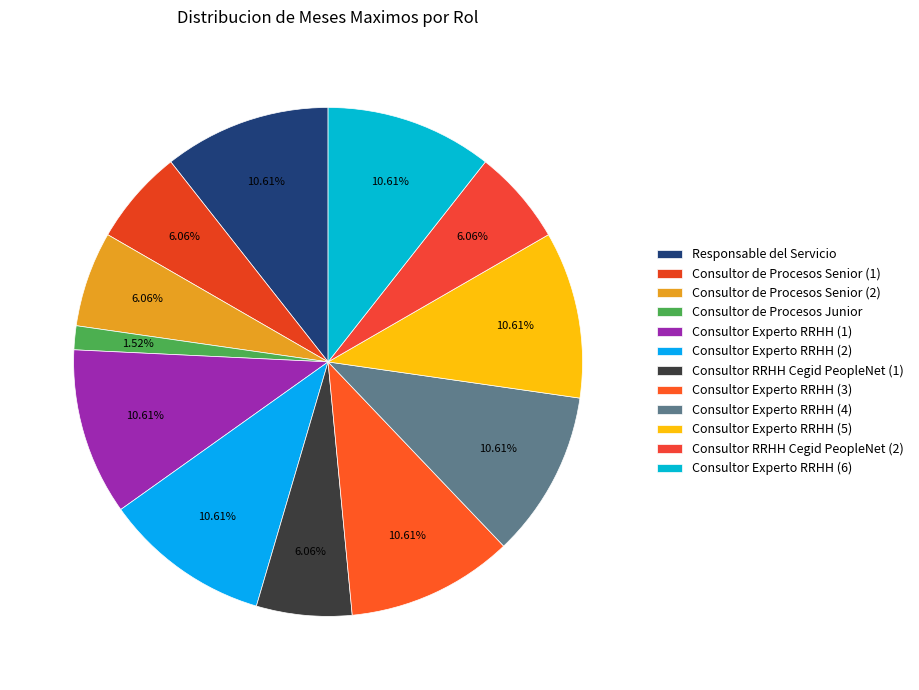

Rank the categories by value from lowest to highest.

Consultor de Procesos Junior, Consultor de Procesos Senior (1), Consultor de Procesos Senior (2), Consultor RRHH Cegid PeopleNet (1), Consultor RRHH Cegid PeopleNet (2), Responsable del Servicio, Consultor Experto RRHH (1), Consultor Experto RRHH (2), Consultor Experto RRHH (3), Consultor Experto RRHH (4), Consultor Experto RRHH (5), Consultor Experto RRHH (6)